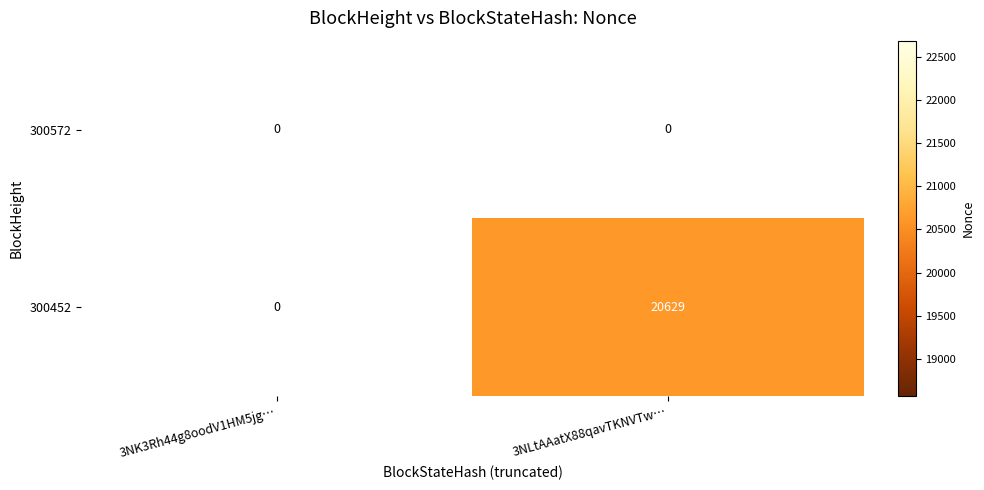

Between 3NK3Rh44g8oodV1HM5jg… and 3NLtAAatX88qavTKNVTw…, which series saw the biggest shift?

300452